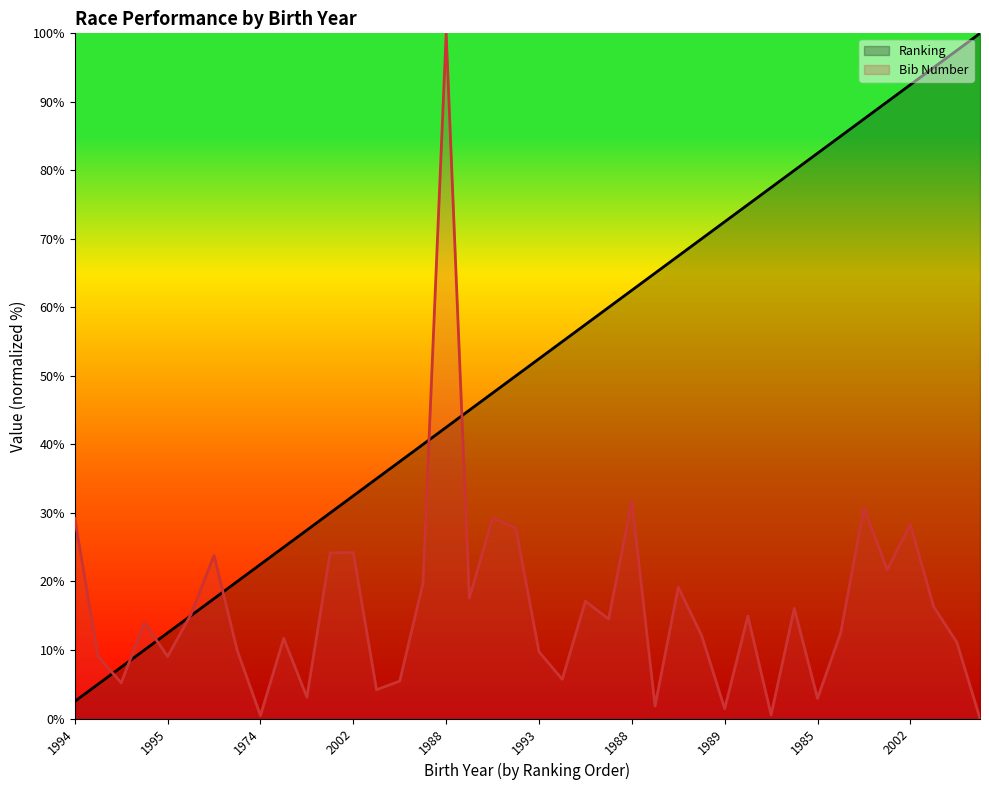

Reading left to right, what are all the values shown in this chart?

Ranking: 2.5	5.0	7.5	10.0	12.5	15.0	17.5	20.0	22.5	25.0	27.5	30.0	32.5	35.0	37.5	40.0	42.5	45.0	47.5	50.0	52.5	55.0	57.5	60.0	62.5	65.0	67.5	70.0	72.5	75.0	77.5	80.0	82.5	85.0	87.5	90.0	92.5	95.0	97.5	100.0
Bib Number: 29.2	9.1	5.2	14.0	9.1	15.2	23.8	9.9	0.4	11.7	3.1	24.2	24.2	4.2	5.5	19.7	100.0	17.6	29.3	27.8	9.7	5.7	17.1	14.5	31.7	1.8	19.2	12.2	1.4	14.9	0.5	16.1	2.9	12.5	30.8	21.7	28.3	16.3	11.1	0.0